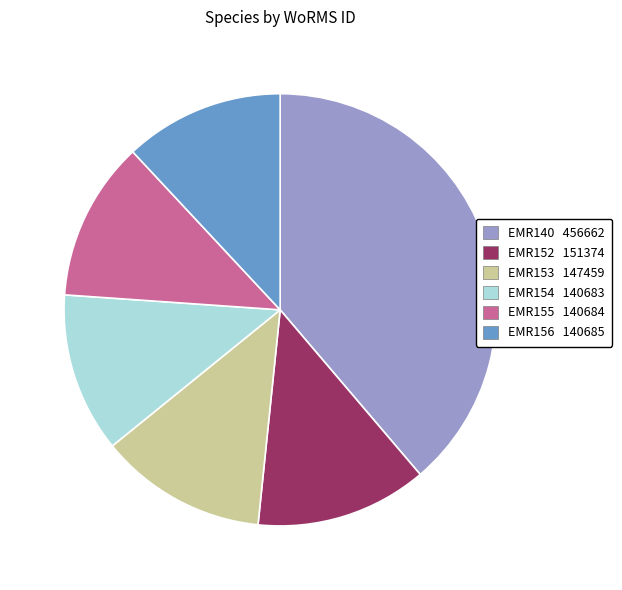

Combined, do EMR152 and EMR154 account for over 50%?

No